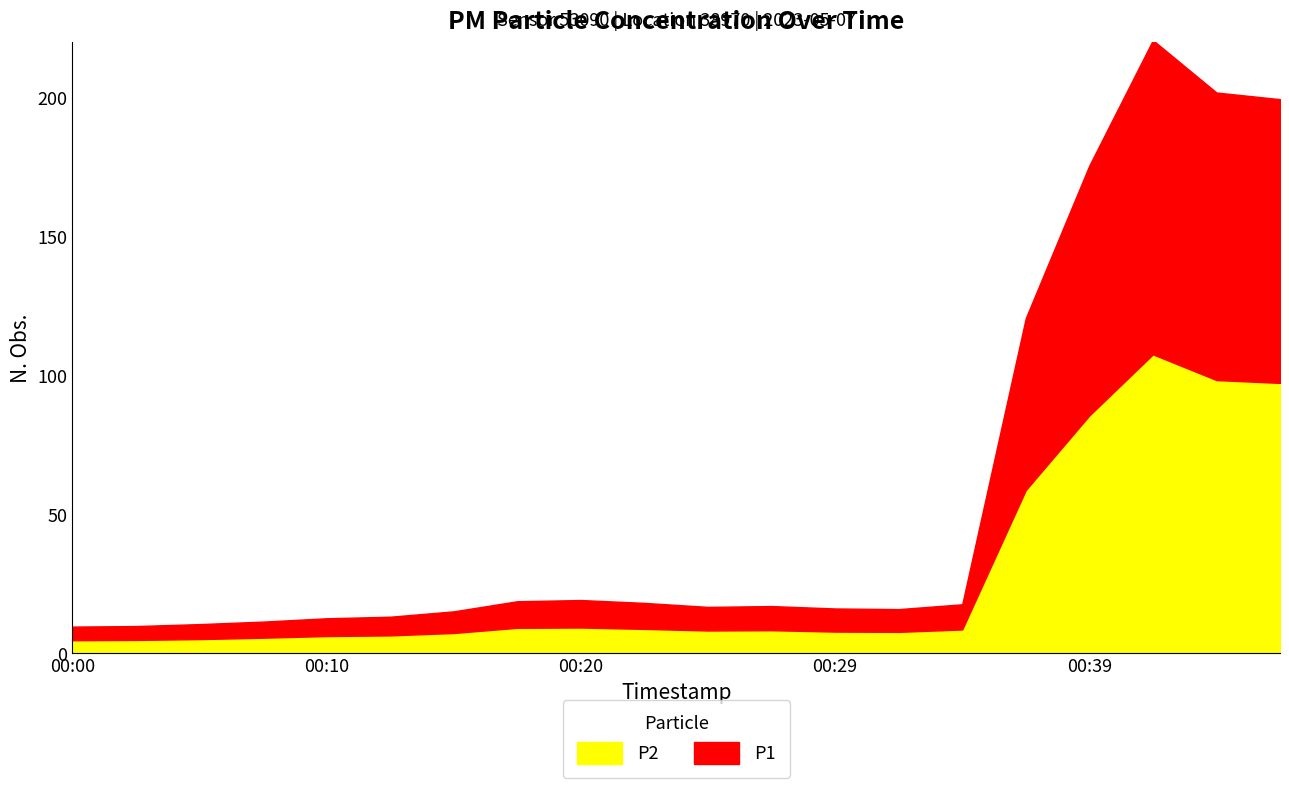

Between 00:05 and 00:00, which is larger?

00:05